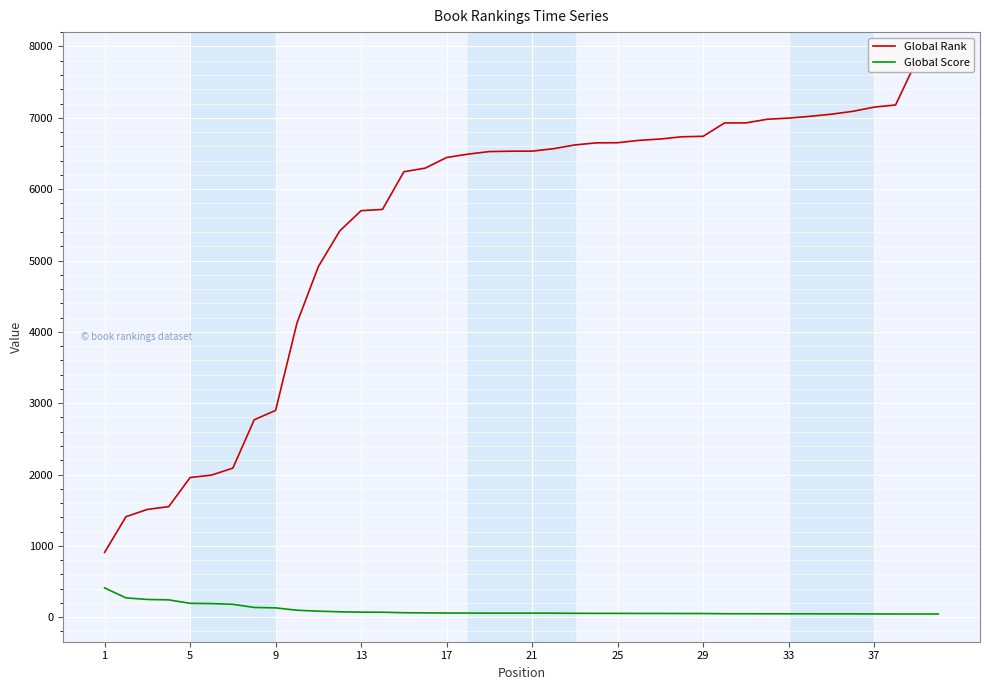

Does the chart display data point markers on the line(s)?

No